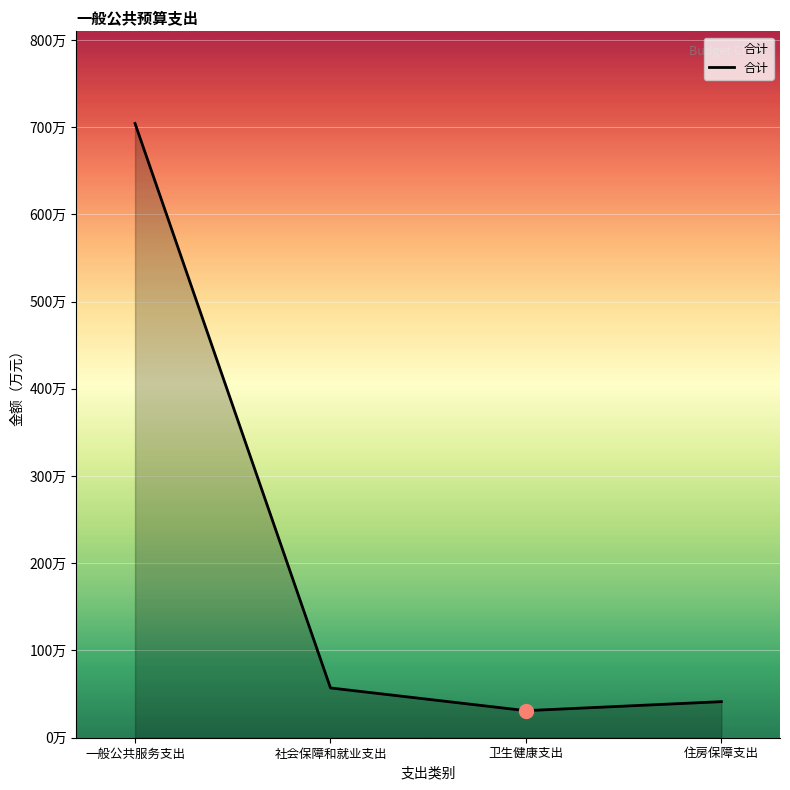

Where does the data first go above 57?

一般公共服务支出